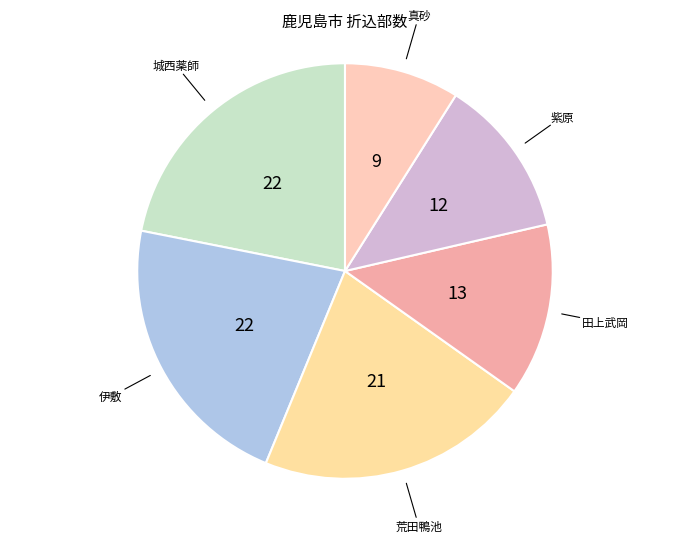

How many segments does this pie chart have?

6